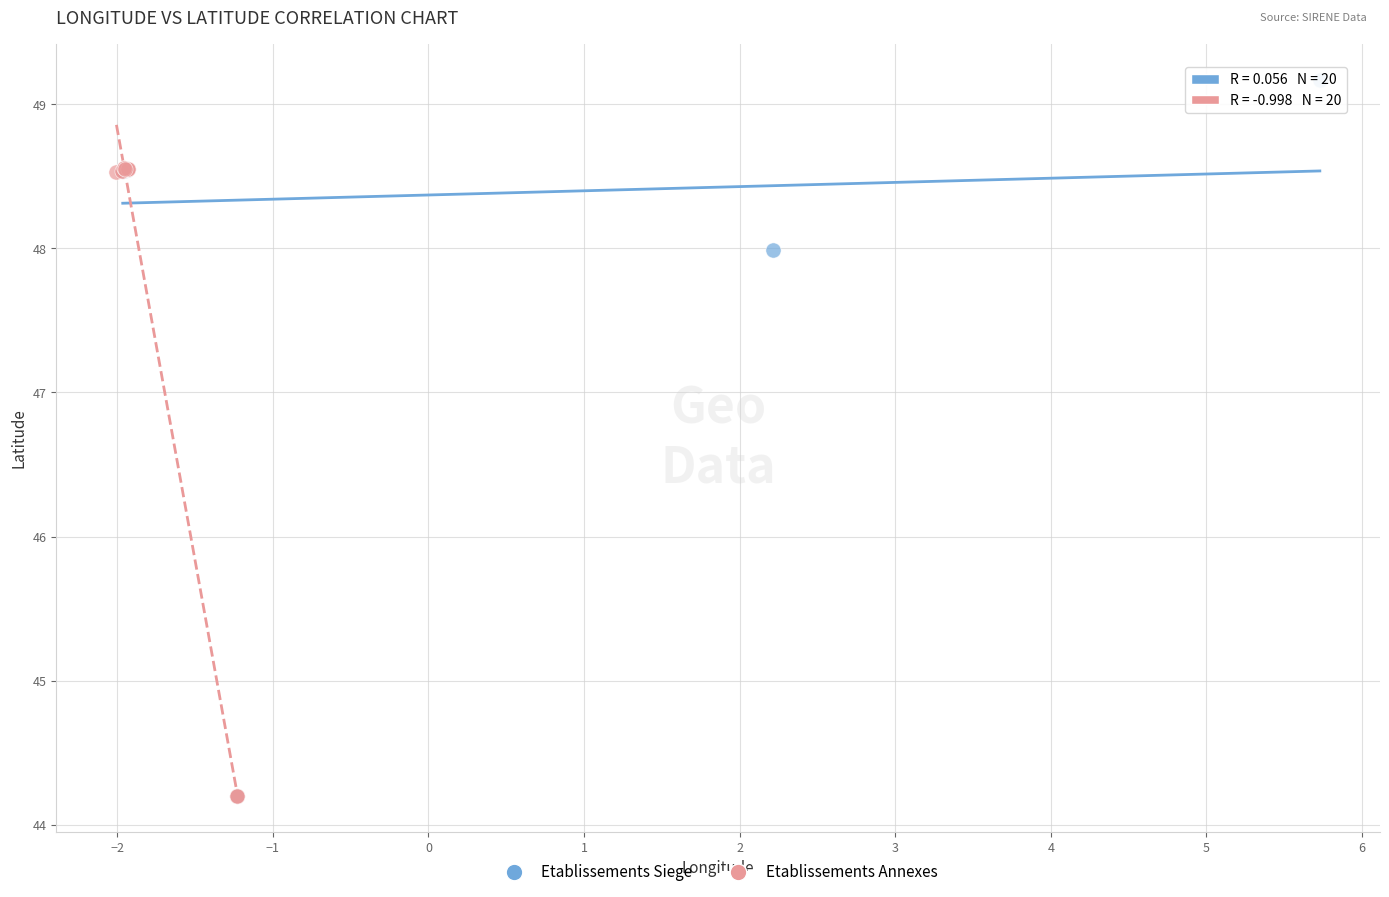

Which series reaches the maximum Y coordinate?

Etablissements Siege